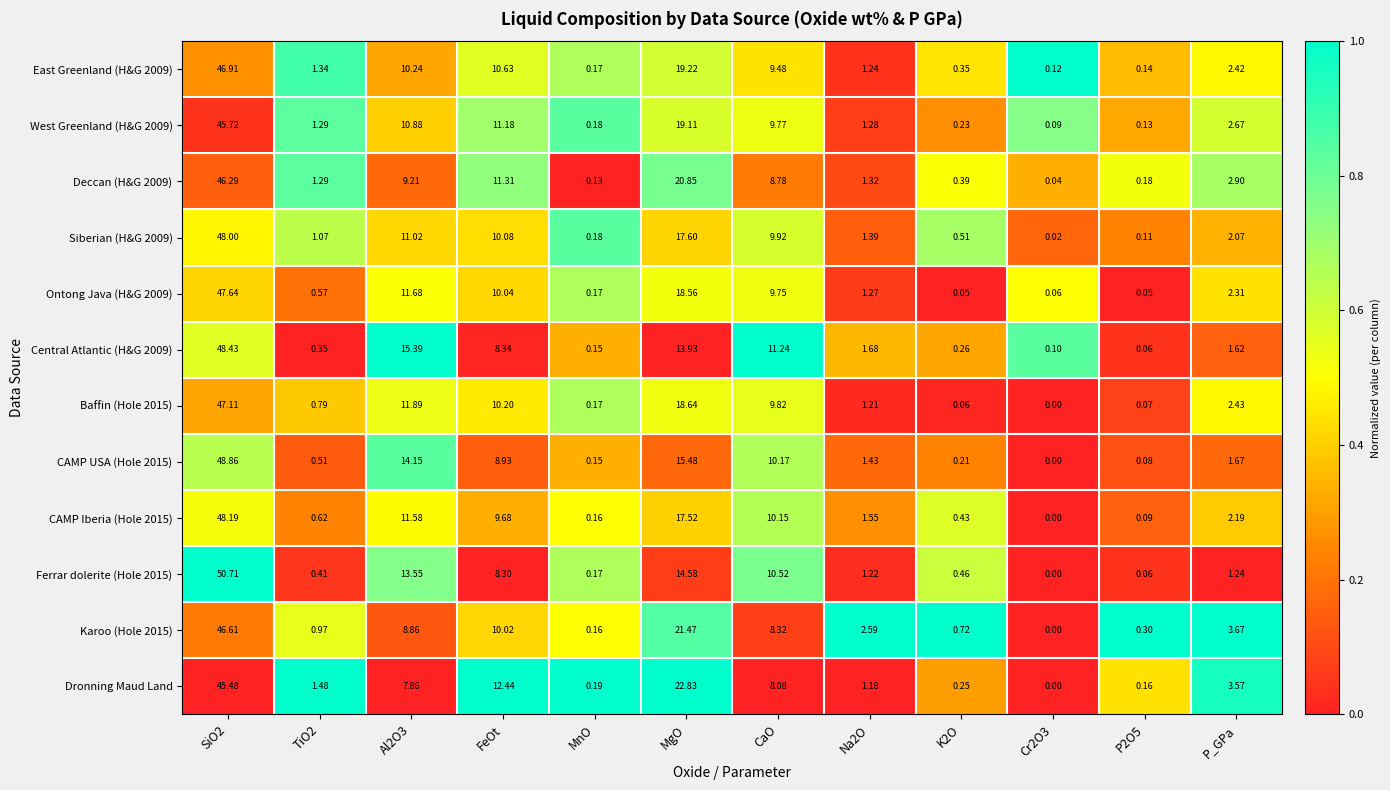

Where is East Greenland (H&G 2009) nearest to the value 23?

MgO